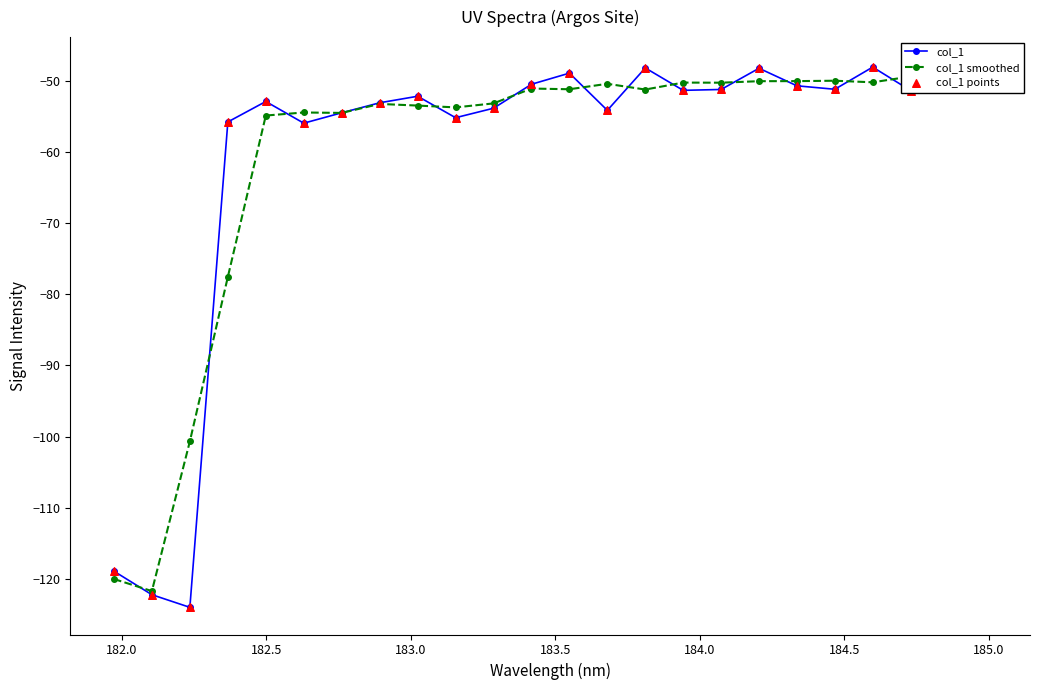

Which series reaches the maximum Y coordinate?

col_1